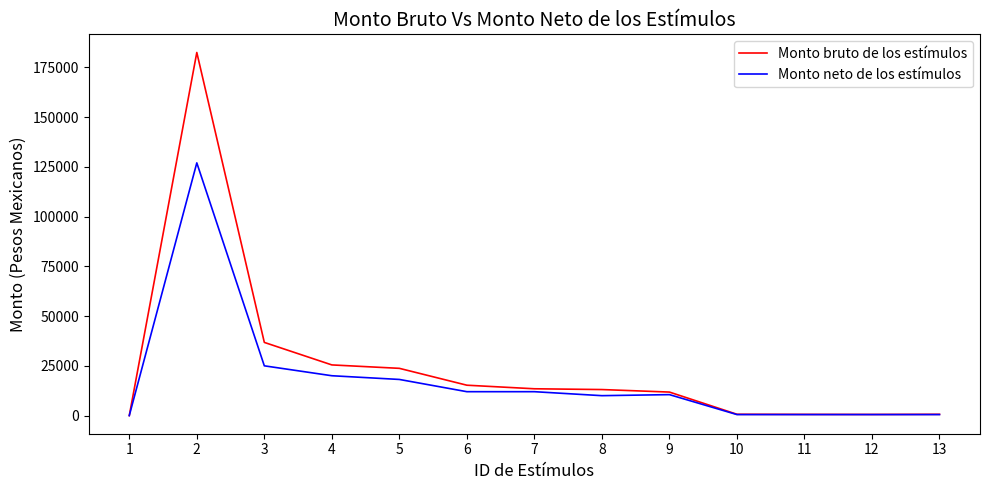

Rank the series by their maximum value, from highest to lowest.

Monto bruto de los estímulos, Monto neto de los estímulos